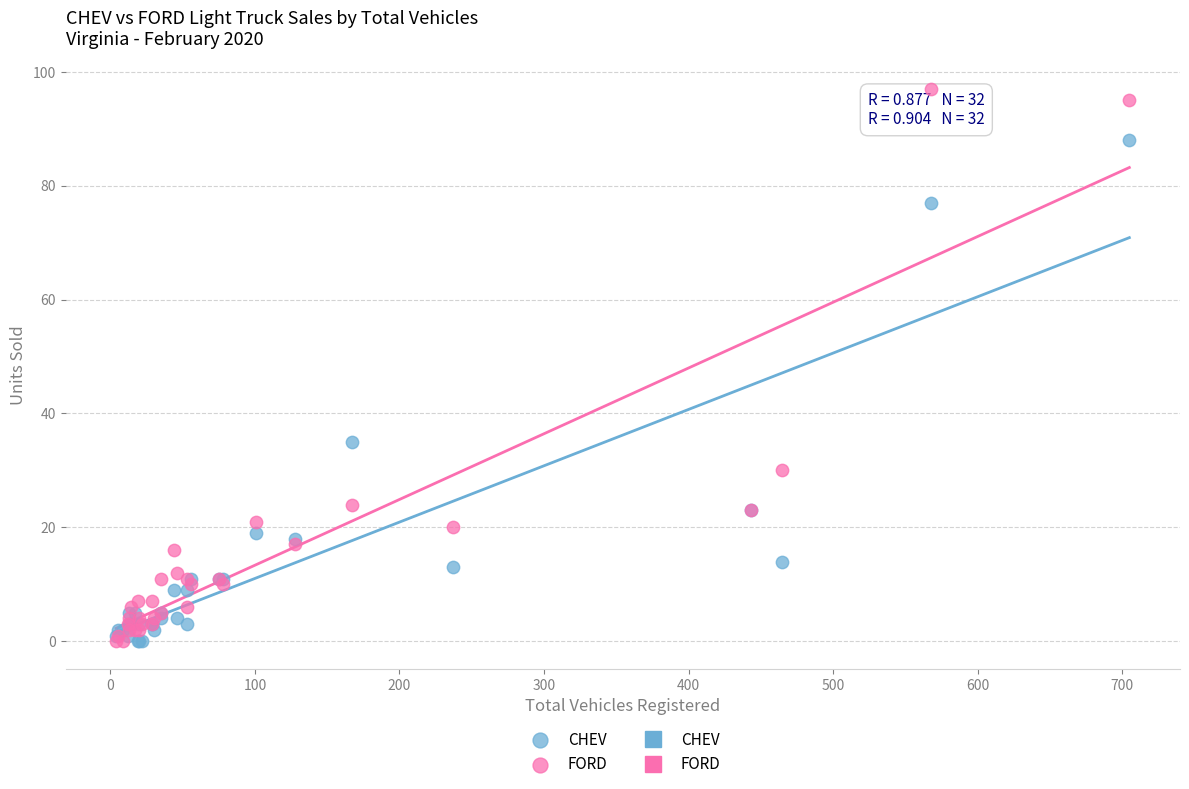

In the CHEV series, what Y value is closest to 44?

35